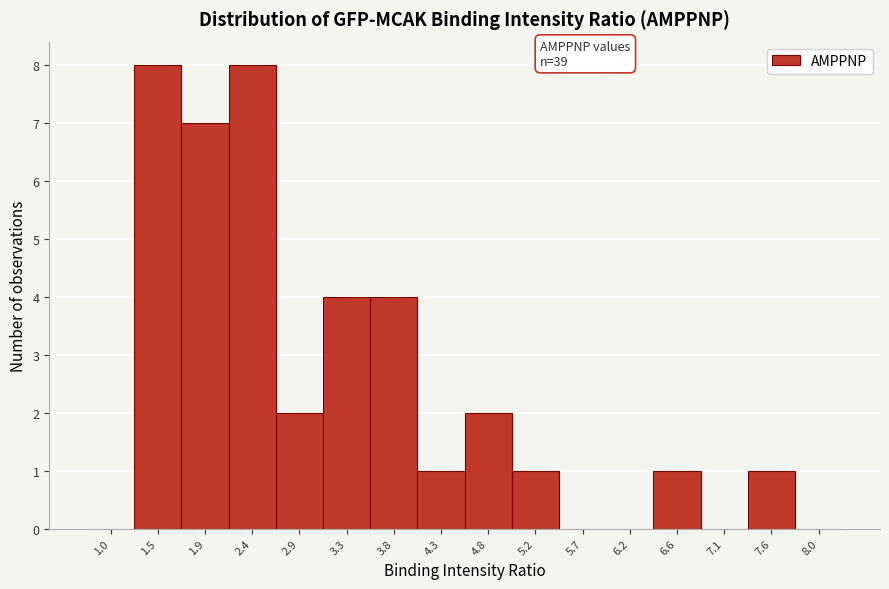

Reading right to left, what are all the values shown in this chart?

8.0=0	7.6=1	7.1=0	6.6=1	6.2=0	5.7=0	5.2=1	4.8=2	4.3=1	3.8=4	3.3=4	2.9=2	2.4=8	1.9=7	1.5=8	1.0=0